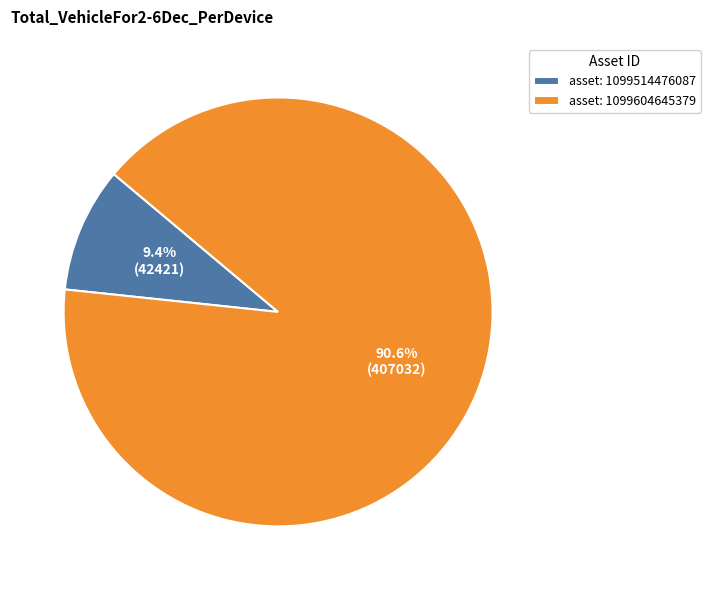

Which category has the biggest portion of the pie?

asset: 1099604645379